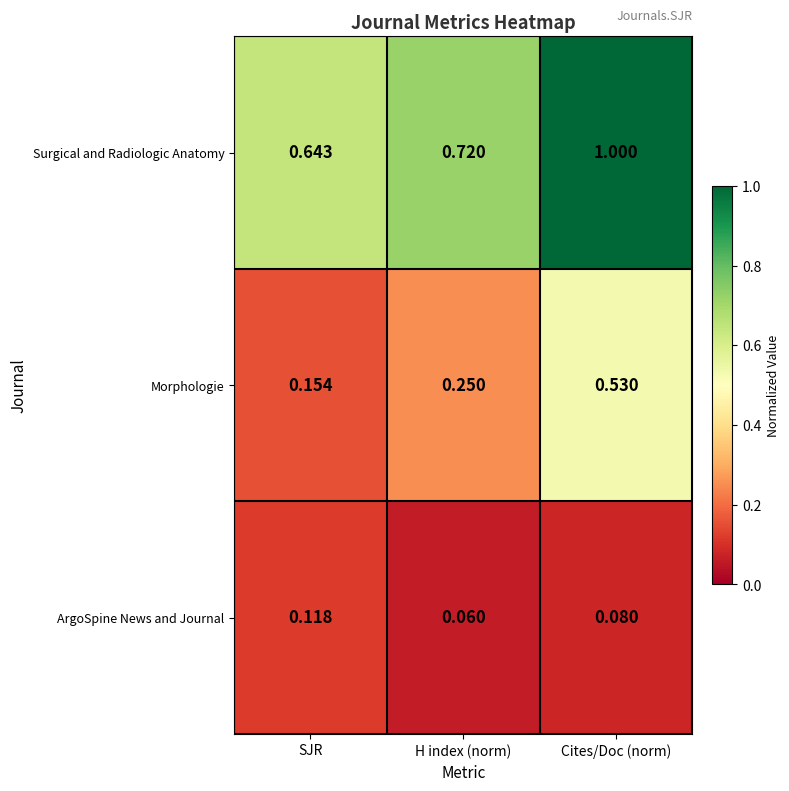

Between SJR and H index (norm), which series saw the biggest shift?

Morphologie